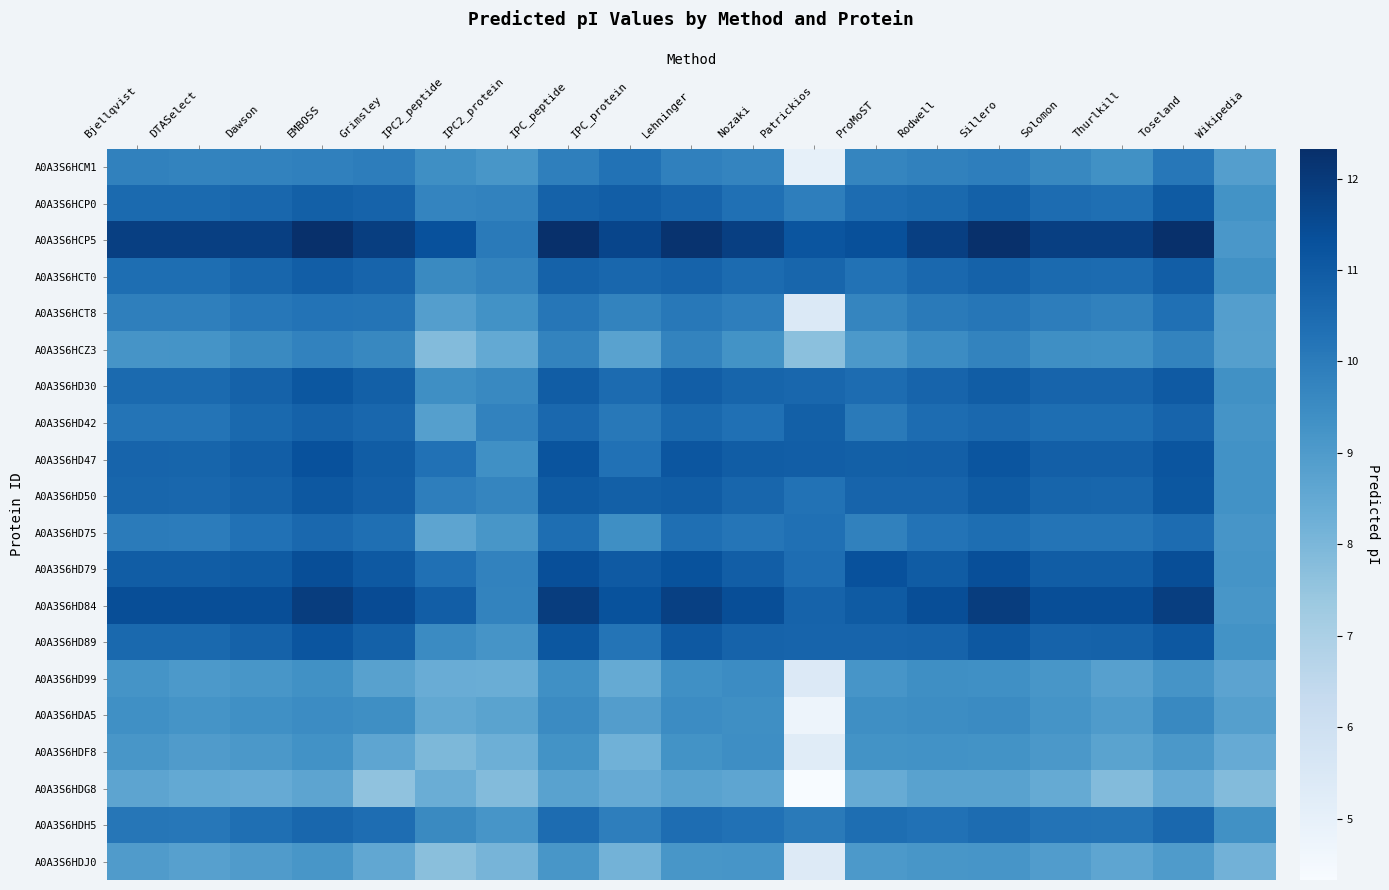

Rank the series at Grimsley from highest to lowest value.

A0A3S6HCP5, A0A3S6HD84, A0A3S6HD79, A0A3S6HD47, A0A3S6HD50, A0A3S6HD30, A0A3S6HD89, A0A3S6HCP0, A0A3S6HCT0, A0A3S6HD42, A0A3S6HDH5, A0A3S6HD75, A0A3S6HCT8, A0A3S6HCM1, A0A3S6HCZ3, A0A3S6HDA5, A0A3S6HD99, A0A3S6HDF8, A0A3S6HDJ0, A0A3S6HDG8